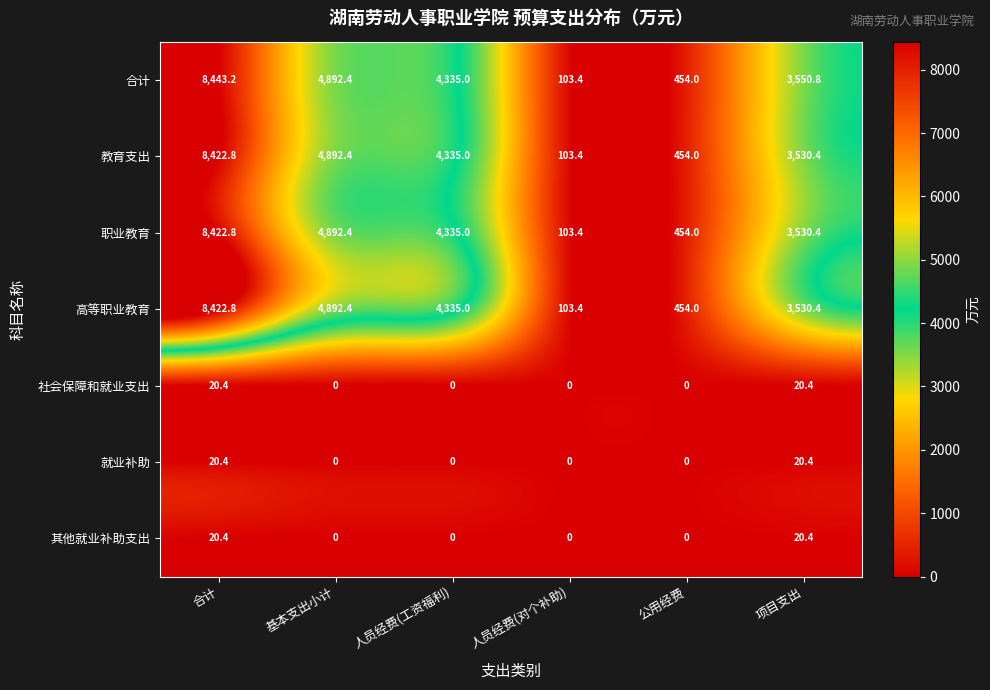

What is the greatest value displayed?

8443.2